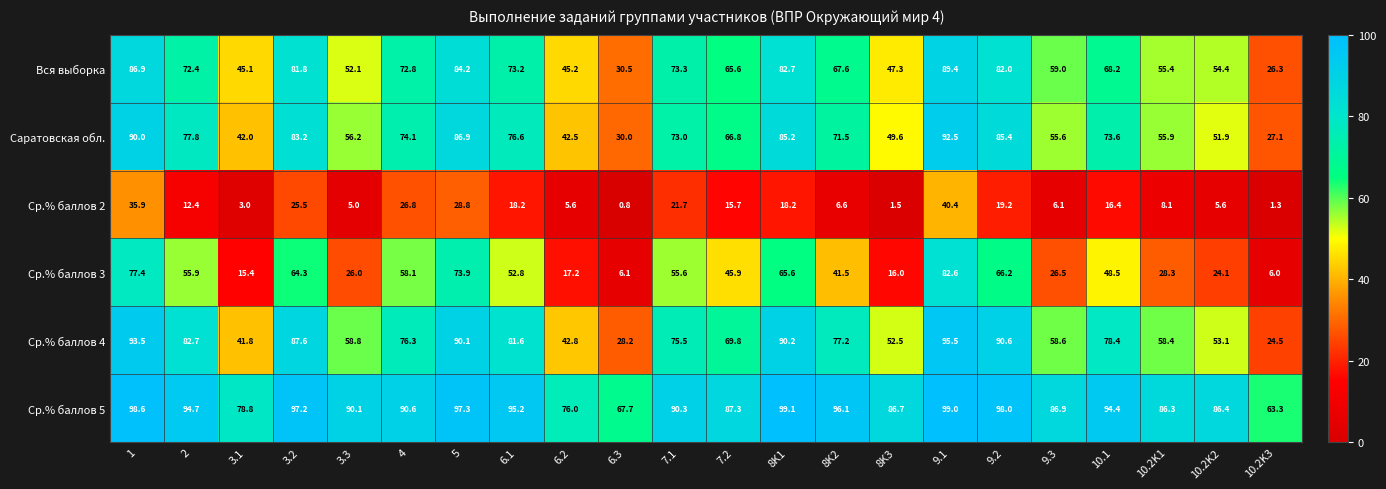

Rank the series by their maximum value, from highest to lowest.

Ср.% баллов 5, Ср.% баллов 4, Саратовская обл., Вся выборка, Ср.% баллов 3, Ср.% баллов 2